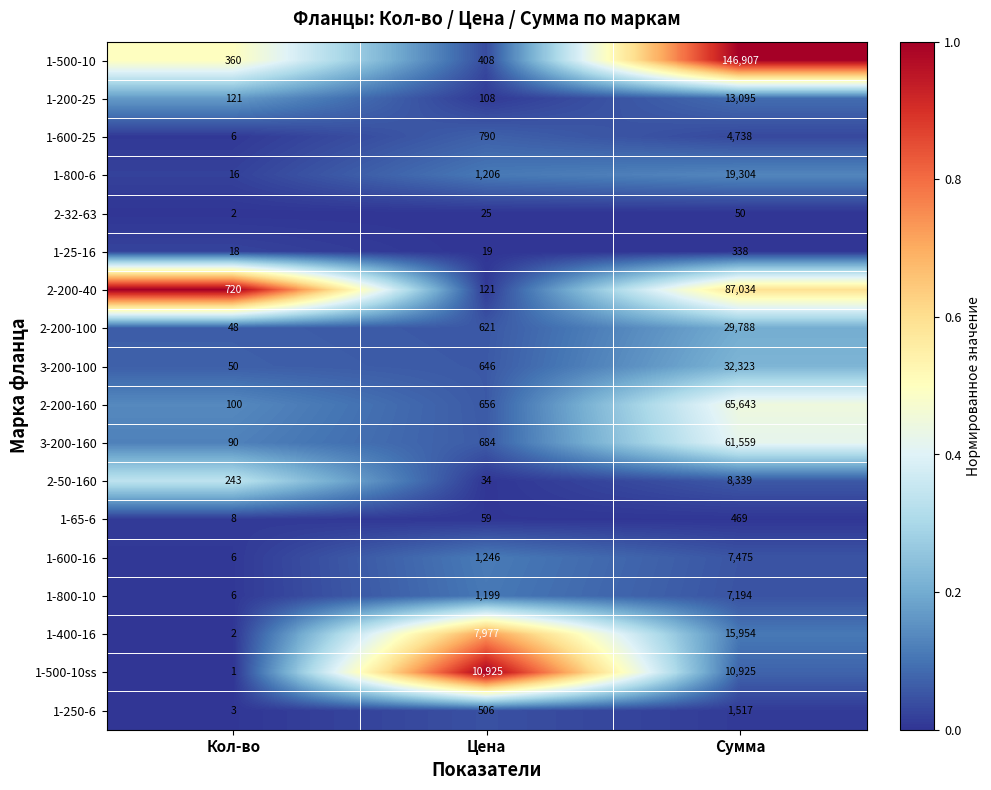

Between Кол-во and Цена, which series saw the biggest shift?

1-500-10ss